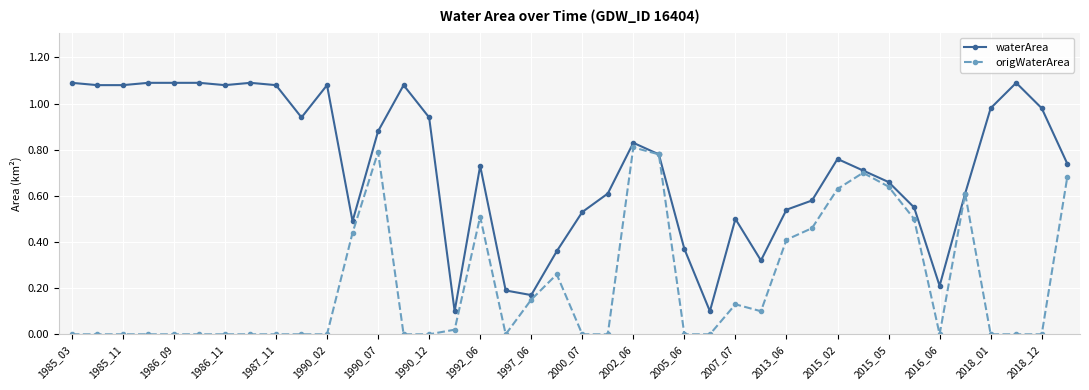

True or false: waterArea has more than 0 interior local peaks.

True